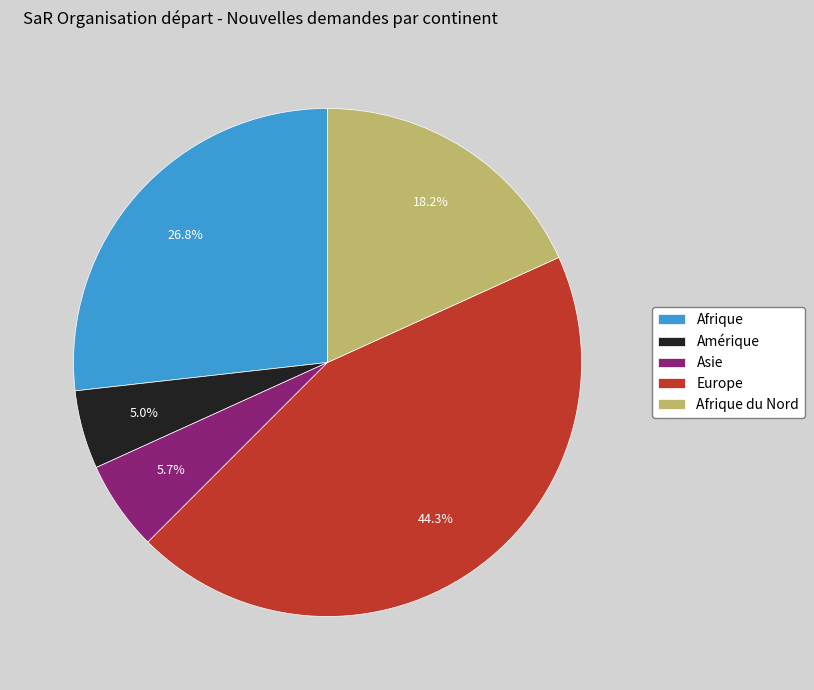

To the nearest percent, what percentage of the pie is Afrique?

27%